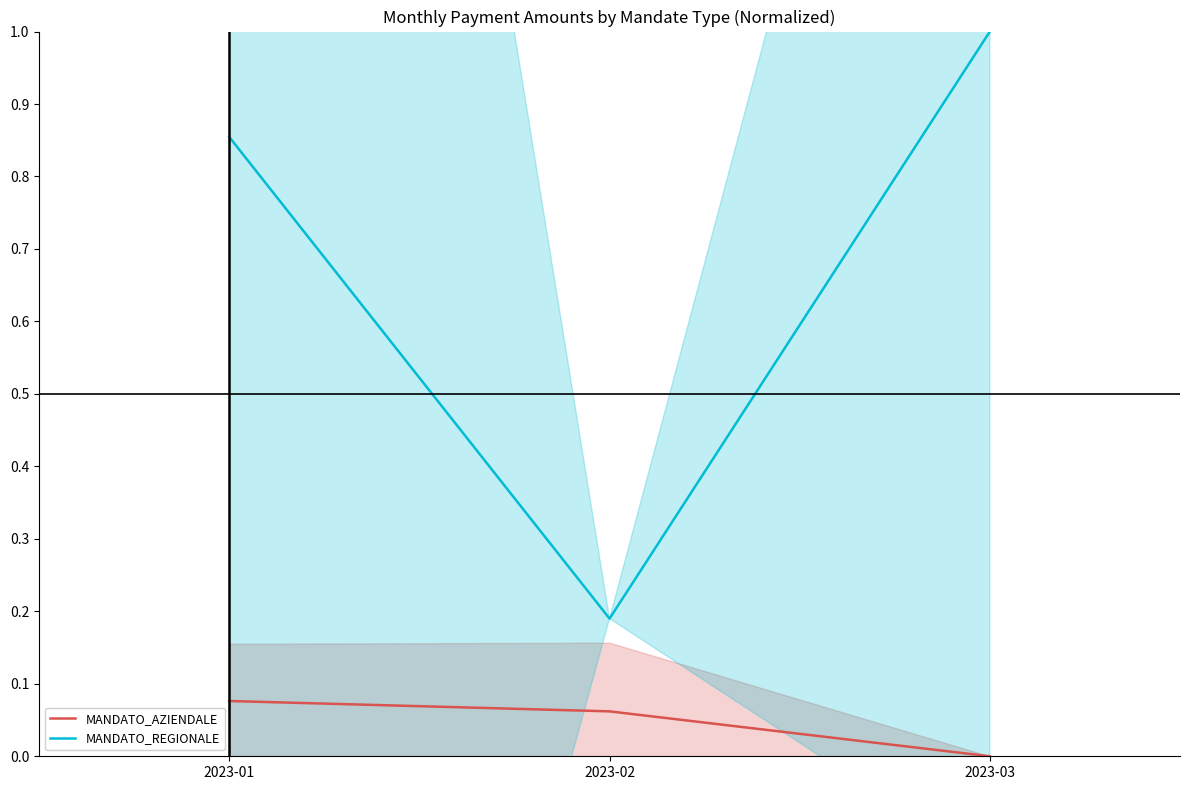

Which category has the lowest value across all series?

2023-03